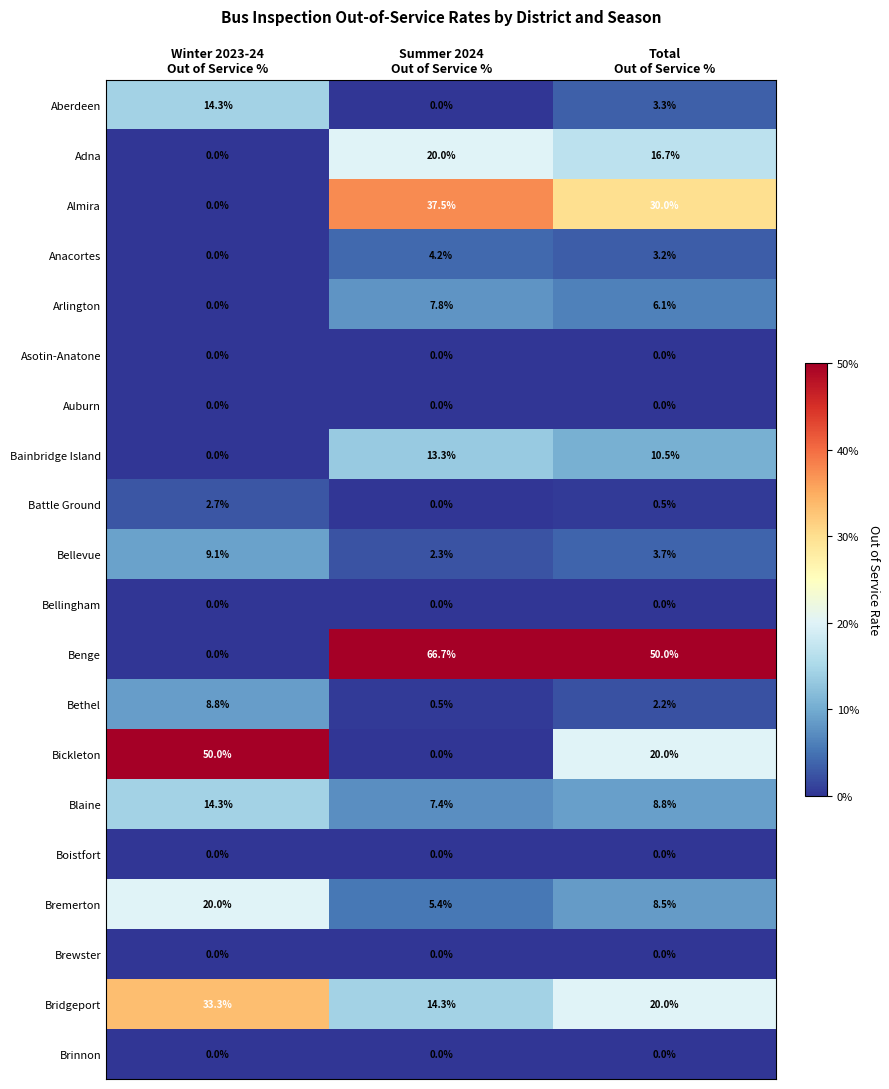

Between Winter 2023-24
Out of Service % and Summer 2024
Out of Service %, which series saw the biggest shift?

Benge